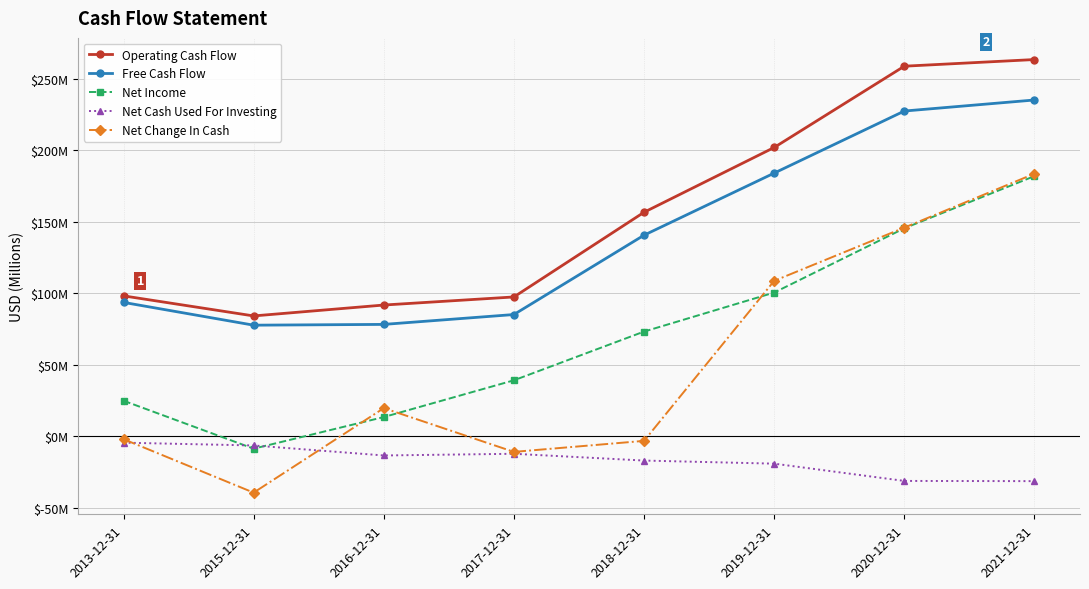

Is this an area chart (filled region under the line)?

No